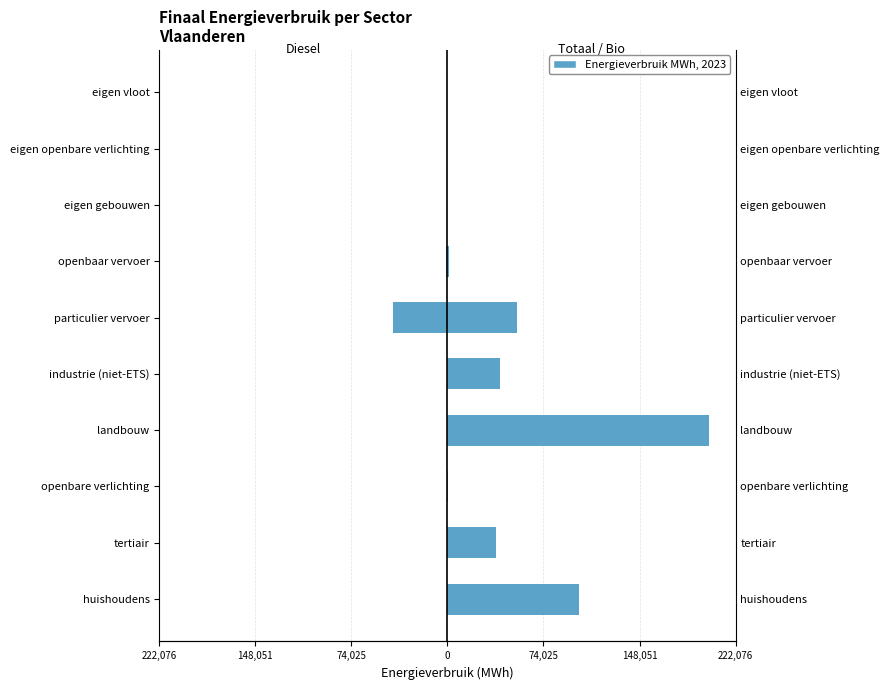

Which series has the largest total across all categories?

Totaal